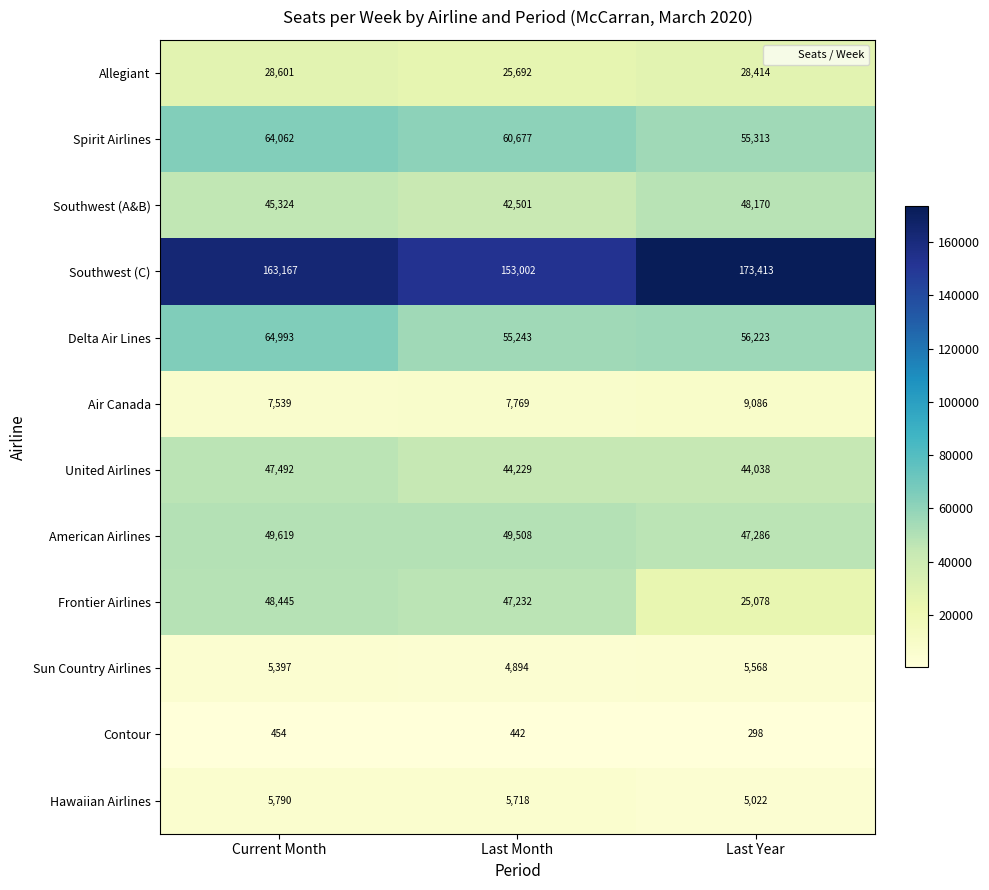

Which label corresponds to the largest value in the chart?

Last Year